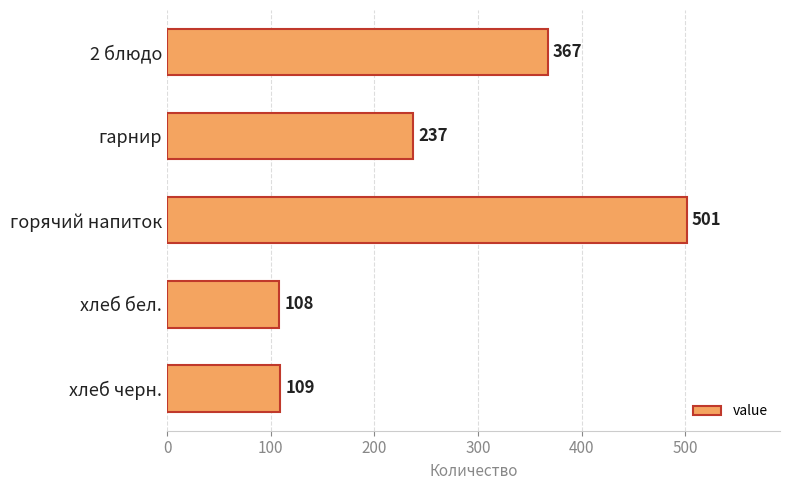

What is the average value?

264